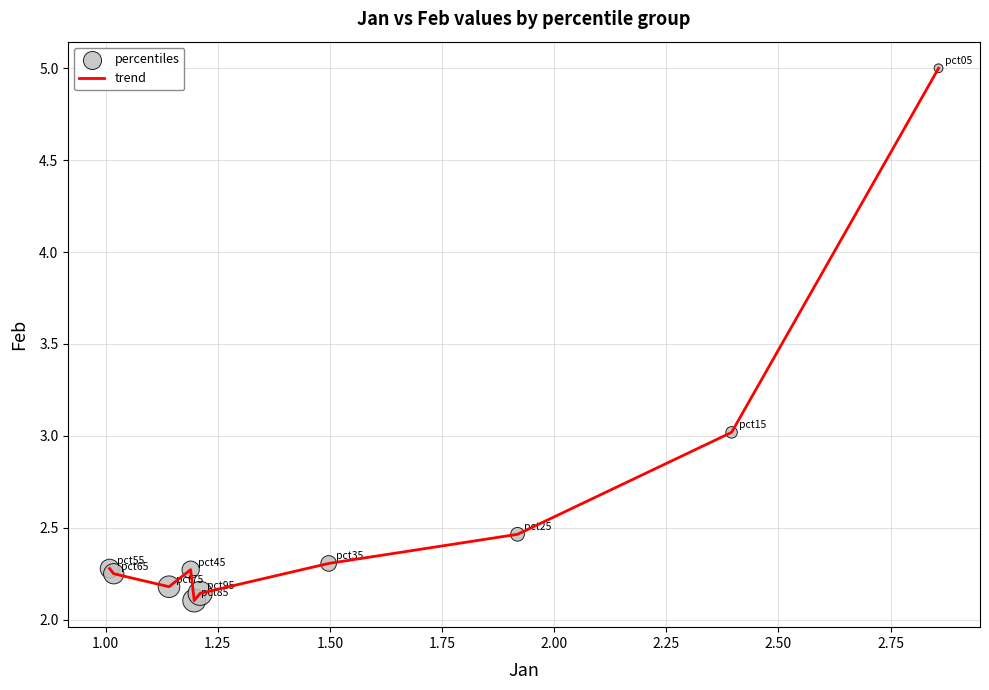

What is the maximum value shown in the chart?

5.0